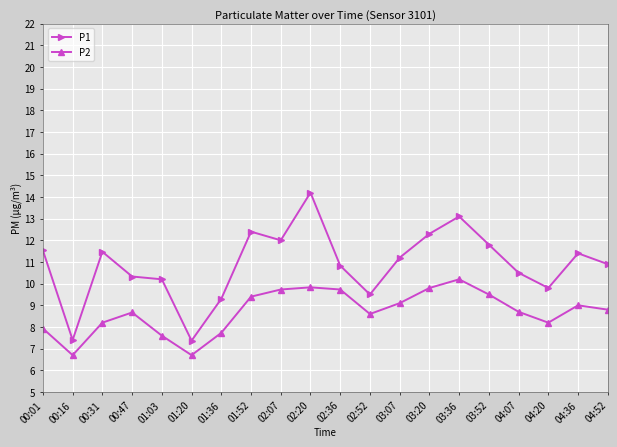

Does the chart have visible grid lines?

Yes